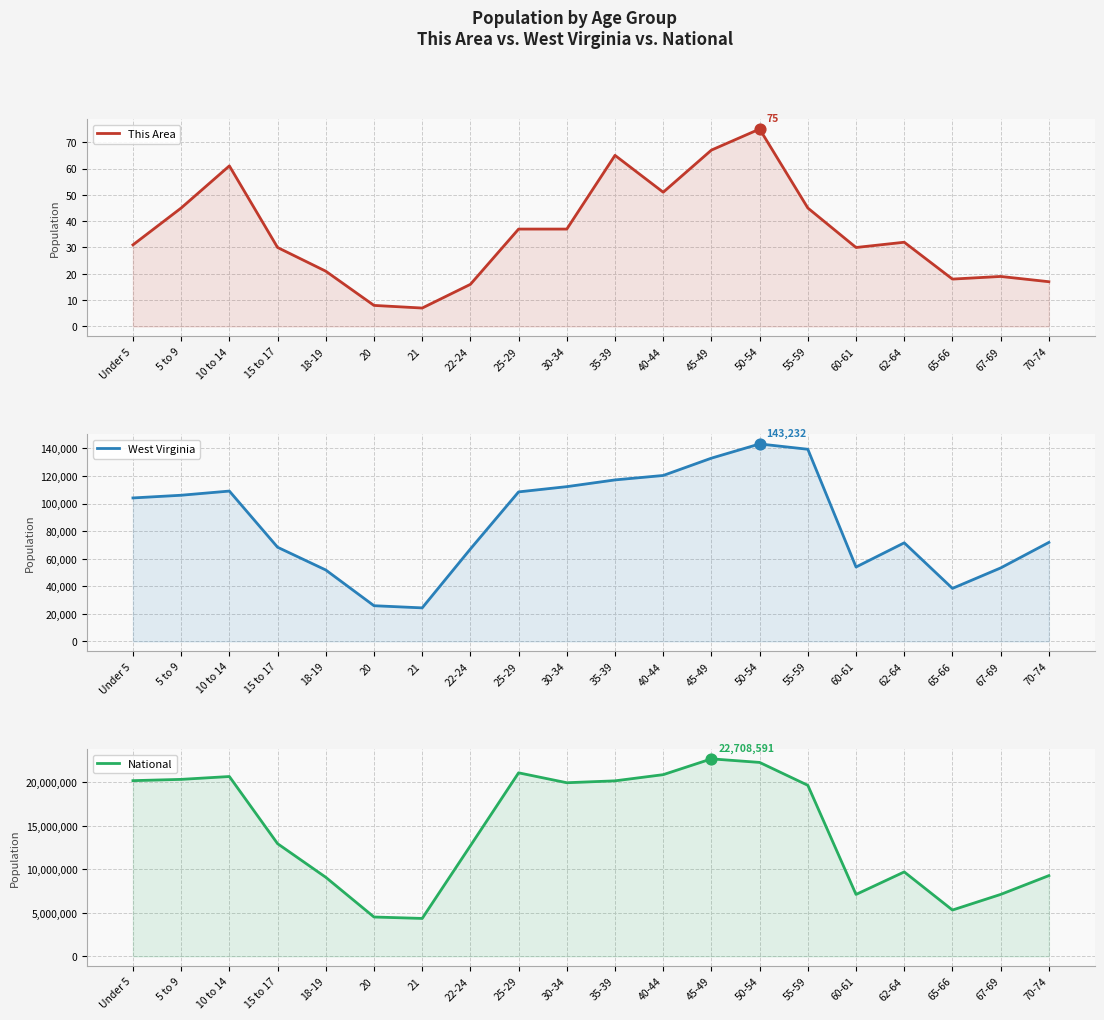

Which series contains the highest Y value?

National